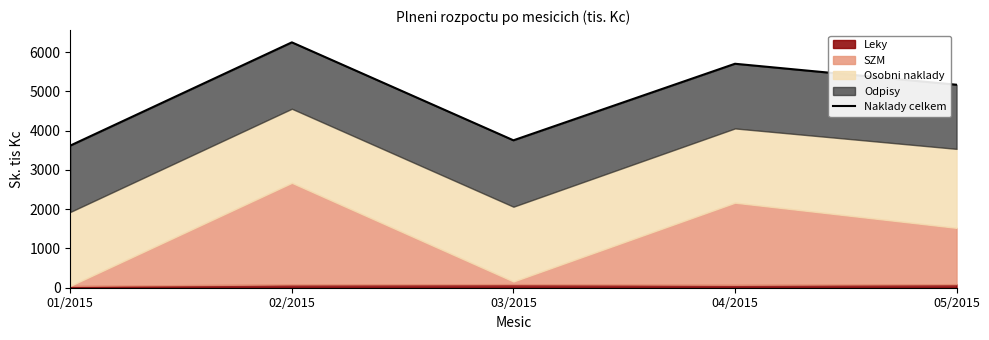

Reading left to right, list all the values displayed in this chart.

3618.0	6245.9	3752.6	5701.0	5166.9